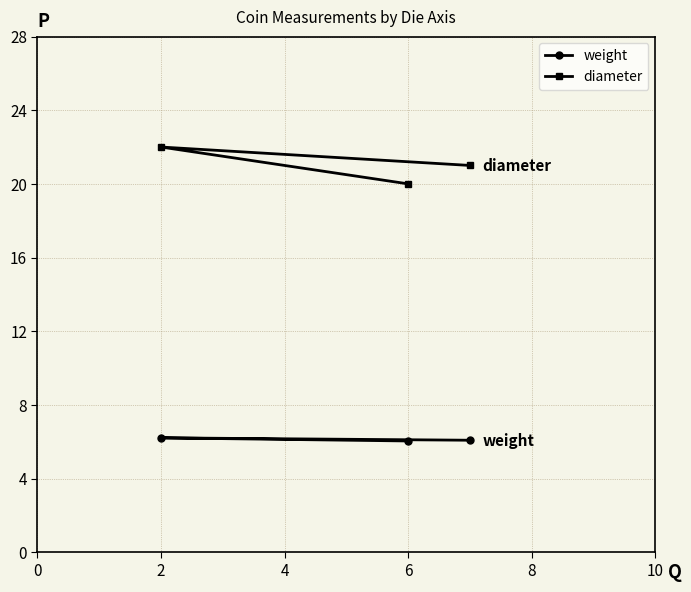

How many weight values are between 6 and 7?

3